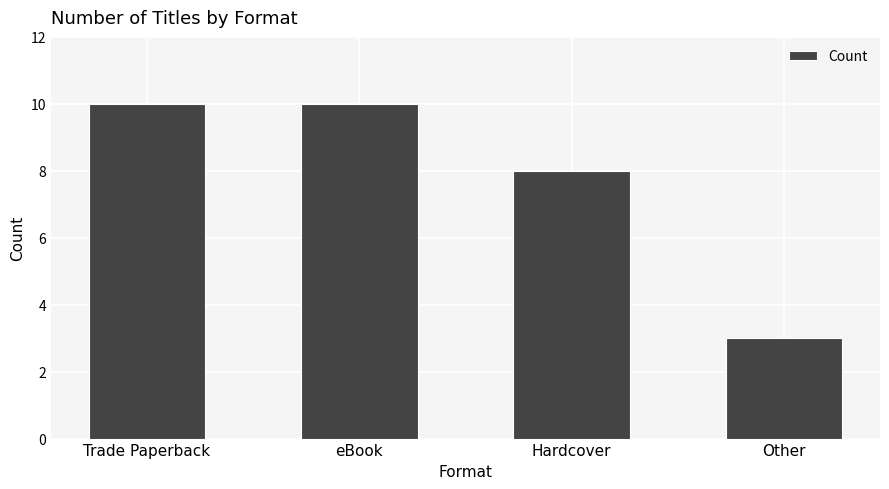

What is the sum of all values?

31